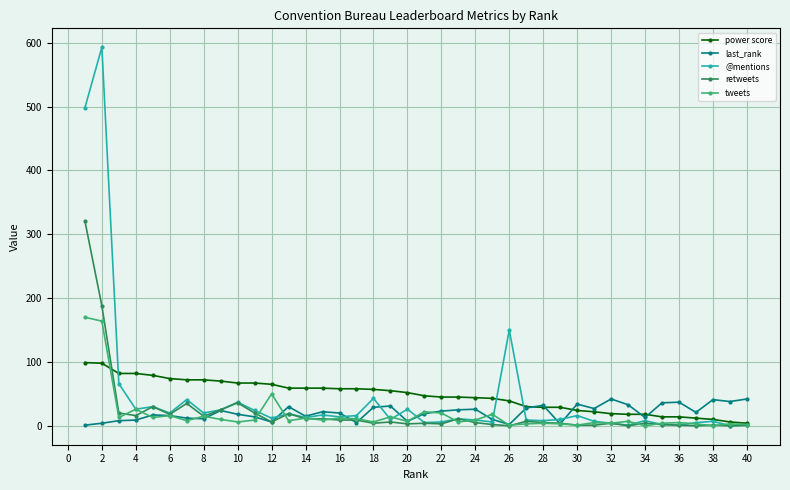

What is the maximum value for retweets?

321